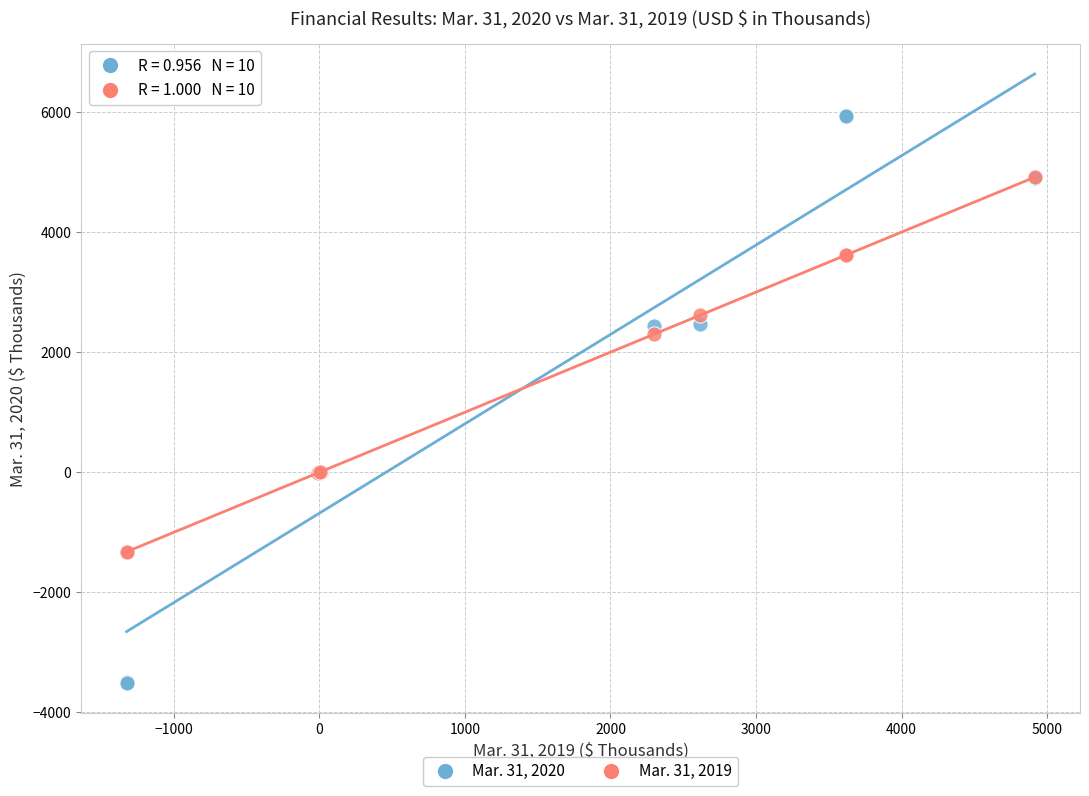

What are all the series names shown in the legend?

Mar. 31, 2020, Mar. 31, 2019